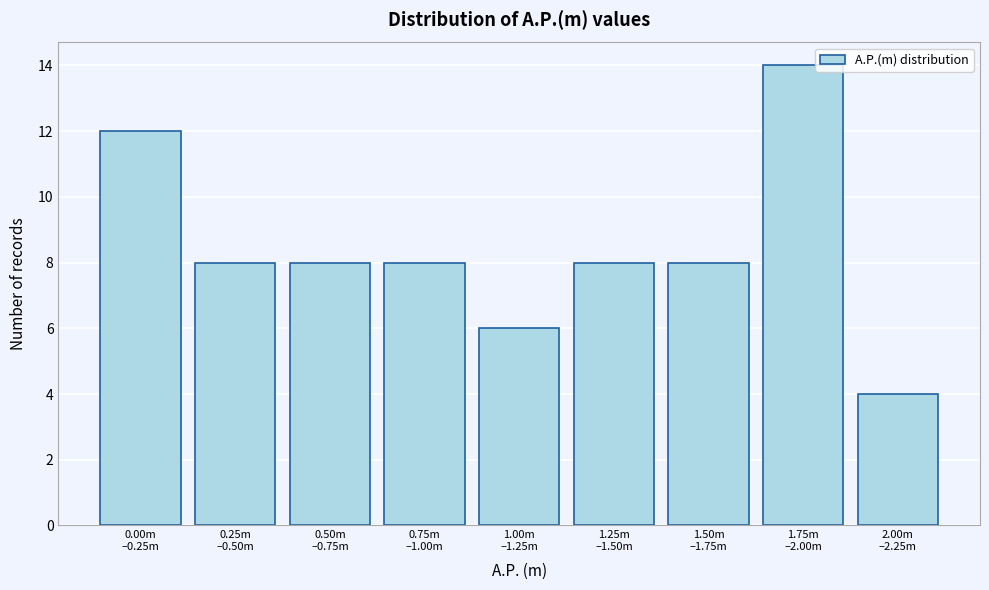

Reading left to right, transcribe all the data shown in this chart.

12	8	8	8	6	8	8	14	4